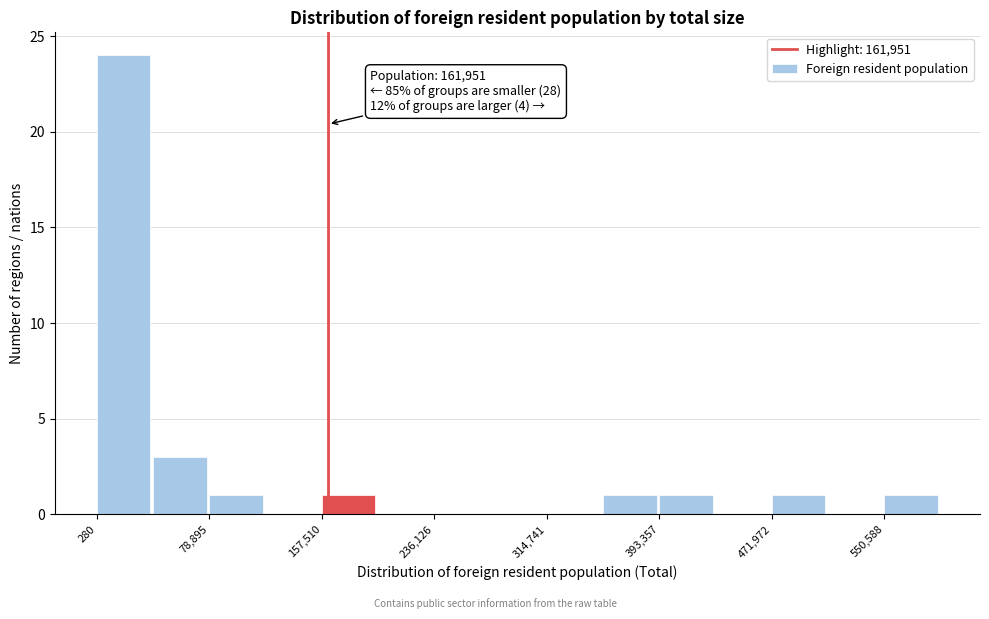

Around what value on the x-axis is the tallest bar? Give the approximate position of its centre, as read against the axis.

20000